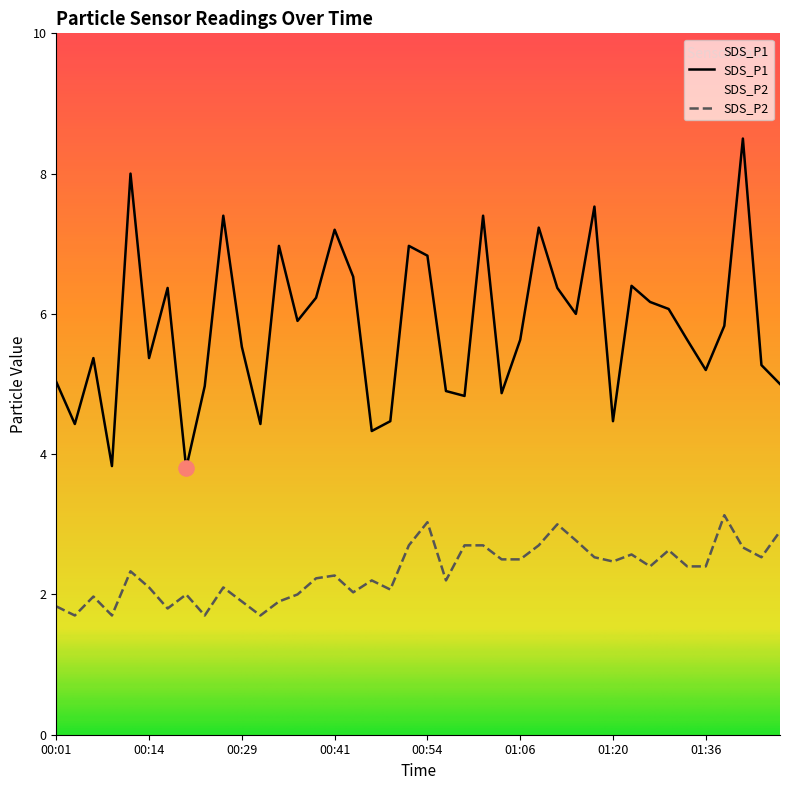

Which series contains the lowest Y value?

SDS_P2